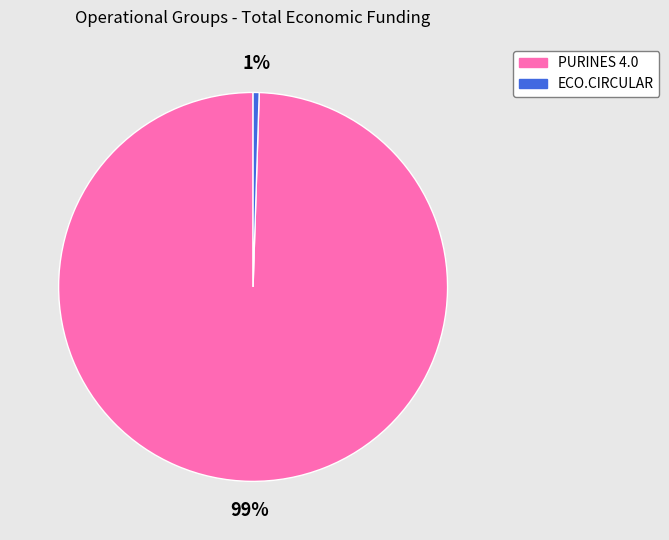

What percentage is the ECO.CIRCULAR slice, to the nearest percent?

1%